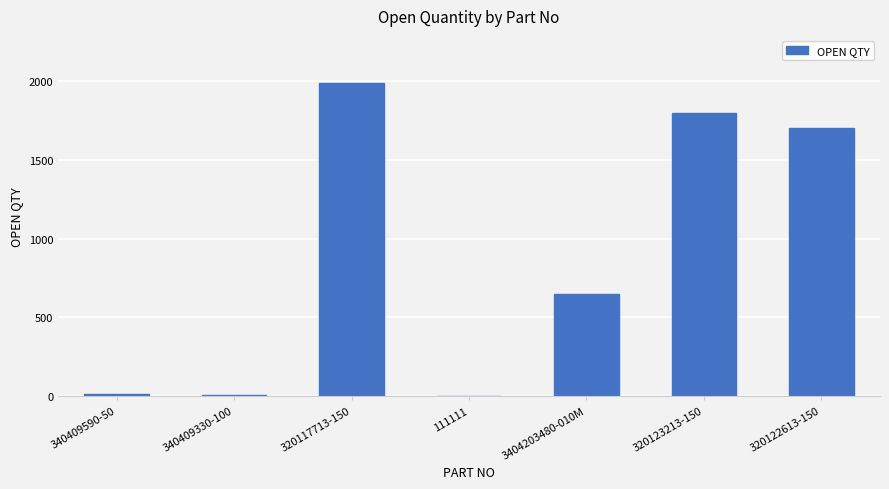

Between 320122613-150 and 340409590-50, which is larger?

320122613-150